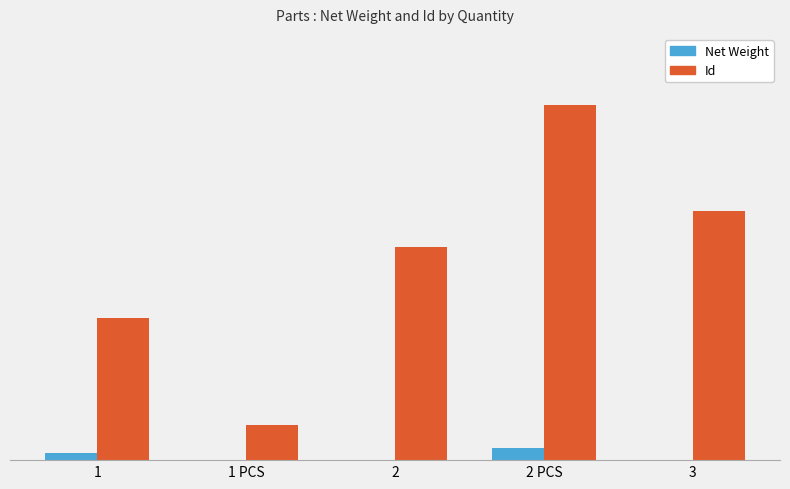

Where is Id nearest to the value 5?

1